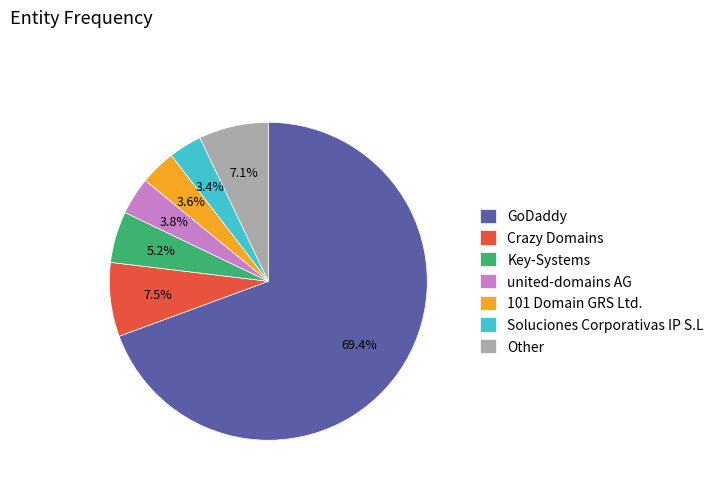

How many slices are in this pie chart?

7